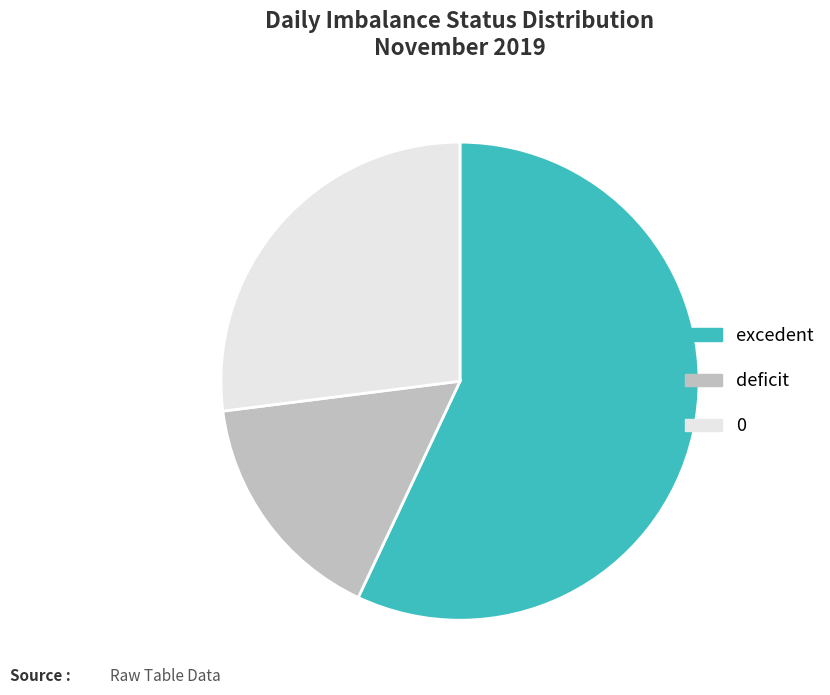

Combined, do 0 and deficit account for over 50%?

No